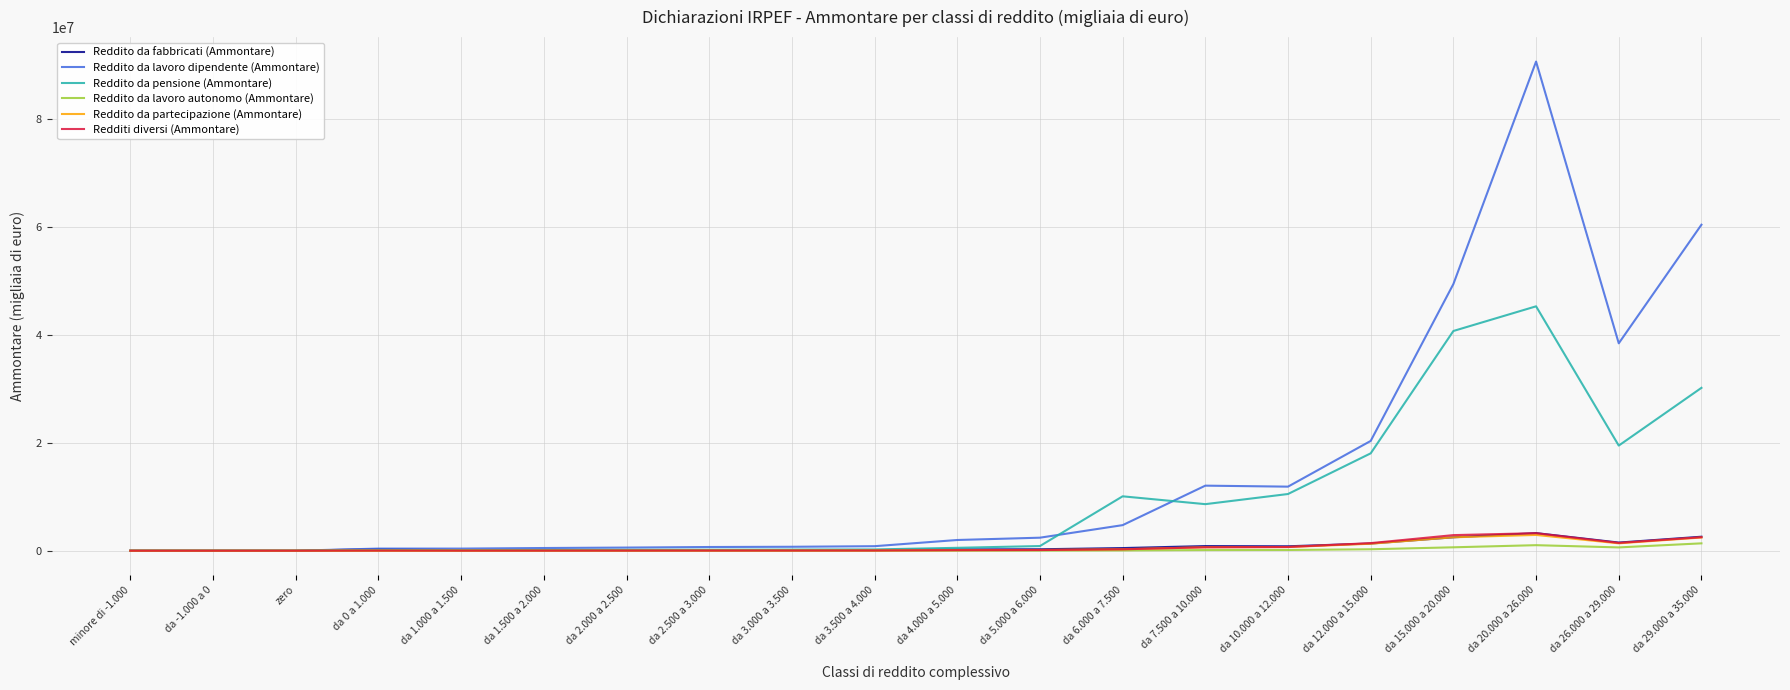

What is the approximate value of Reddito da partecipazione (Ammontare) at da 29.000 a 35.000, to the nearest 50?

2443800